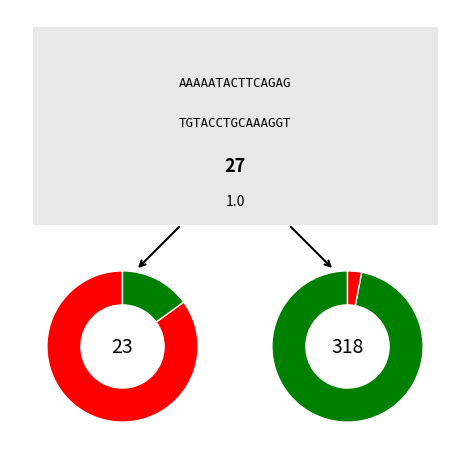

Is 6044 the majority of the pie?

No